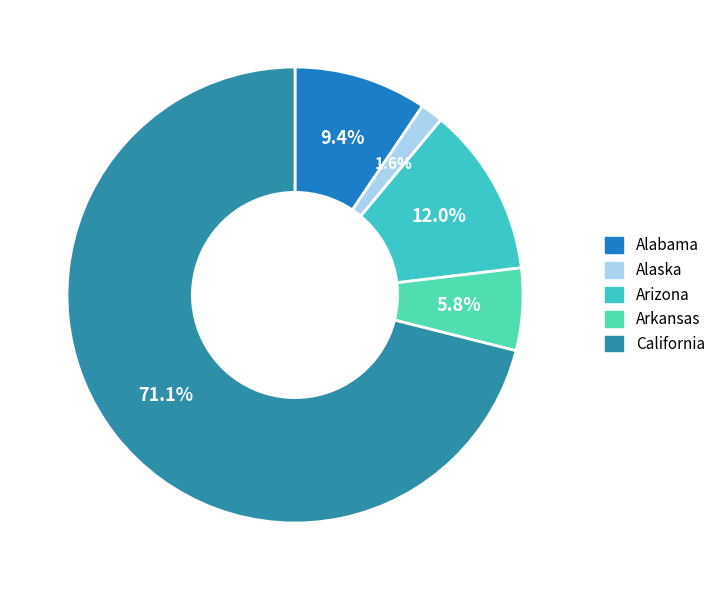

Is it true that Alaska is 2% of the pie?

True